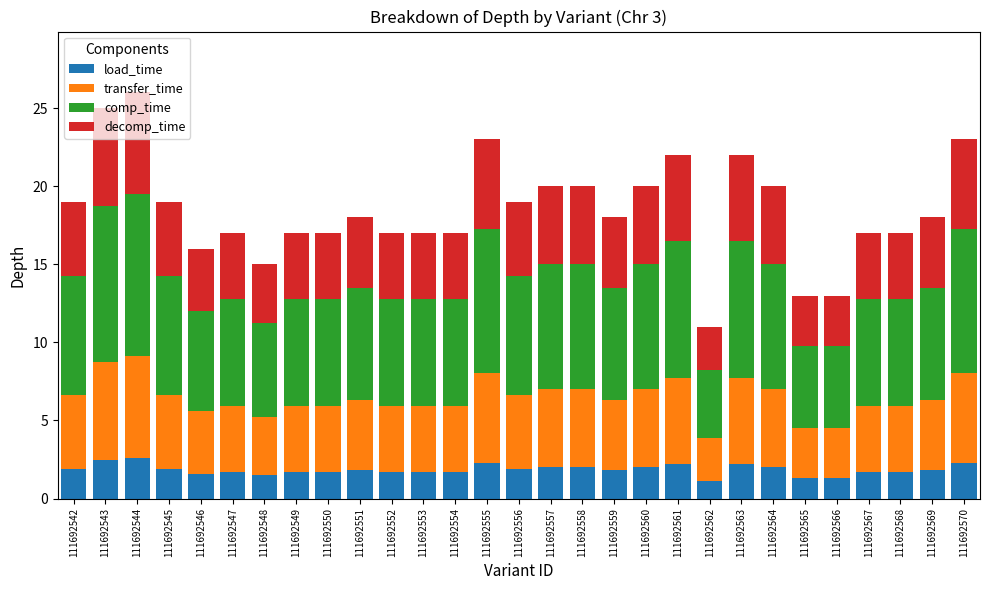

Is it true that load_time equals 1.2 at 111692544?

False